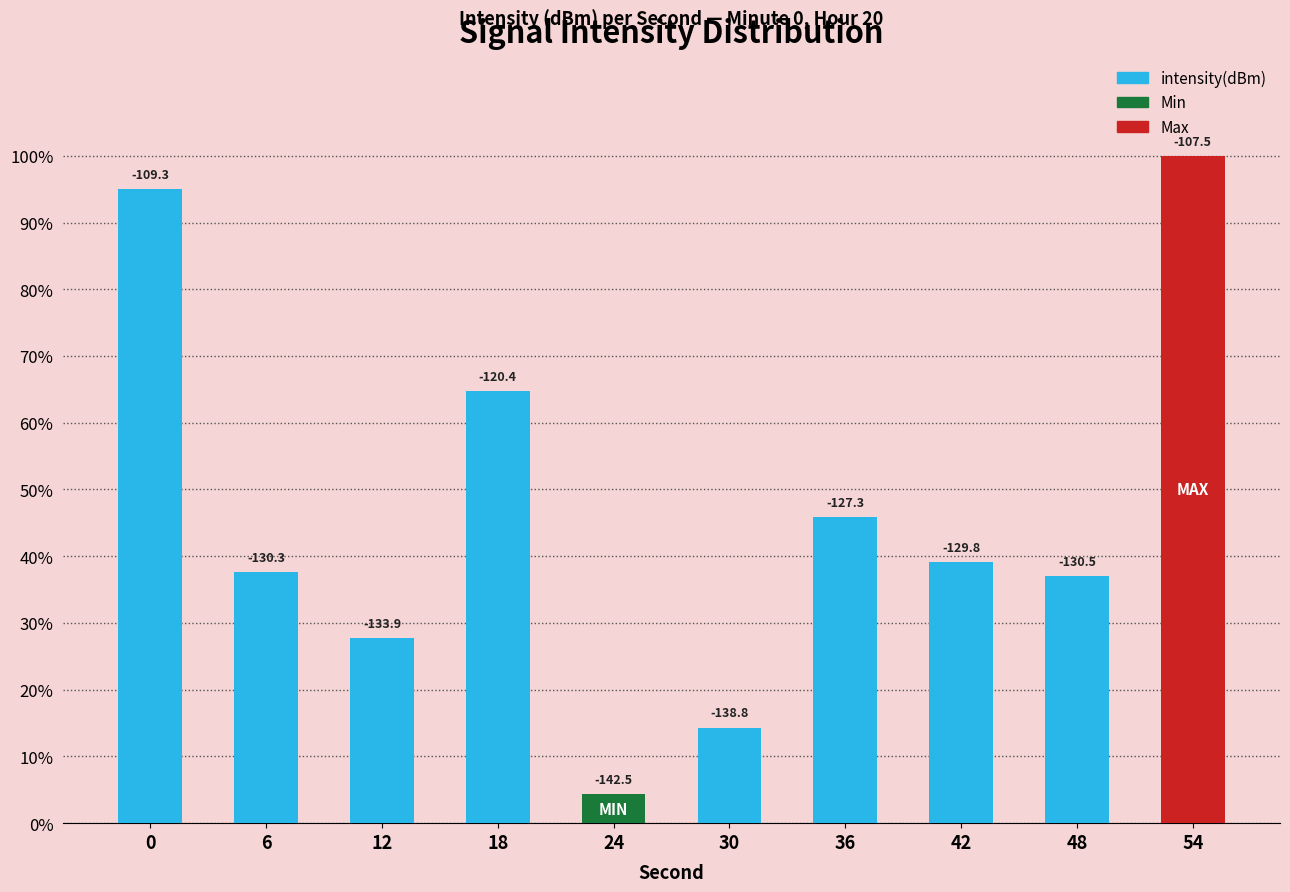

Does the chart contain any negative values?

No